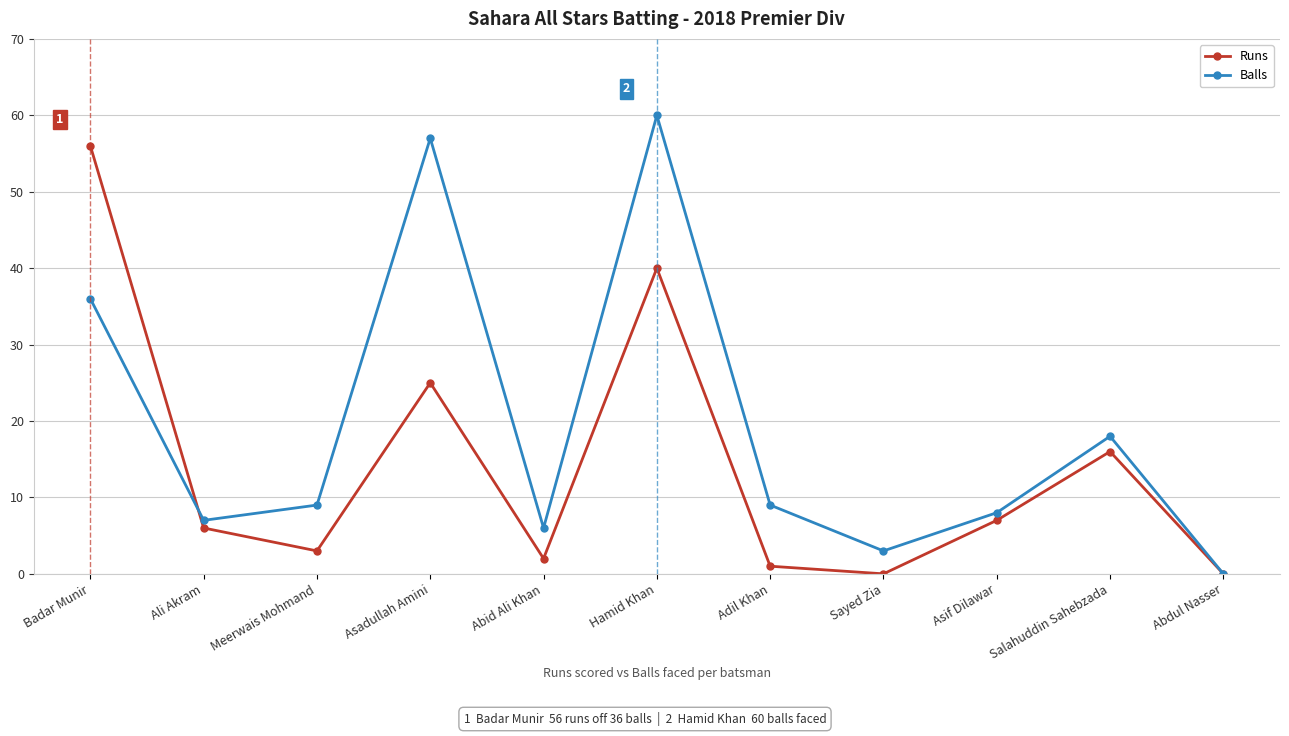

What is the spread (max minus min) of values at Asadullah Amini?

32